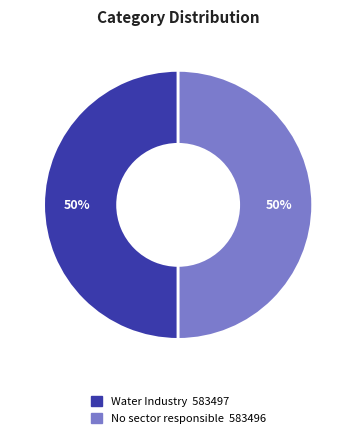

Count the number of slices in the pie.

2